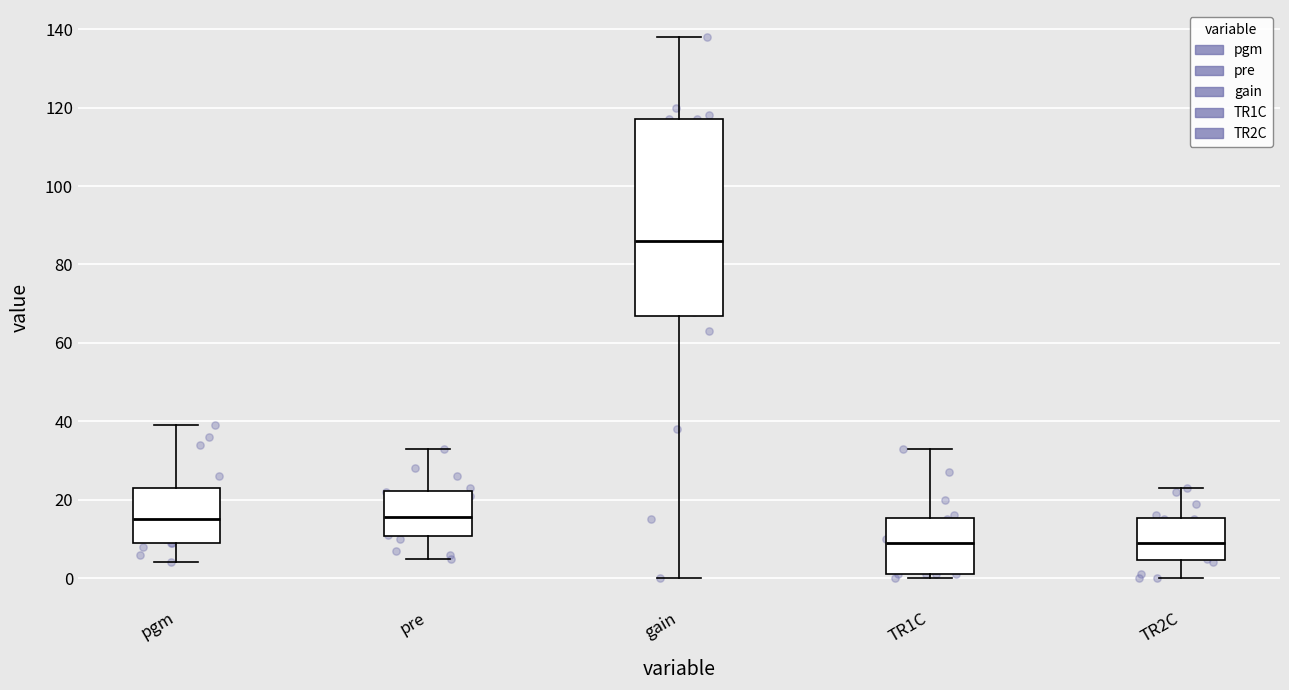

Reading left to right, transcribe this box plot: for each box, give where its median line is, the range the box spans, and where its two whiskers end, as read against the y-axis. The values are not printed on the chart, so give them approximately, as read against the axis.

pgm: median 16, box 10 to 24, whiskers 4 to 40
pre: median 16, box 10 to 22, whiskers 6 to 34
gain: median 86, box 66 to 118, whiskers 0 to 138
TR1C: median 10, box 2 to 16, whiskers 0 to 34
TR2C: median 10, box 4 to 16, whiskers 0 to 24